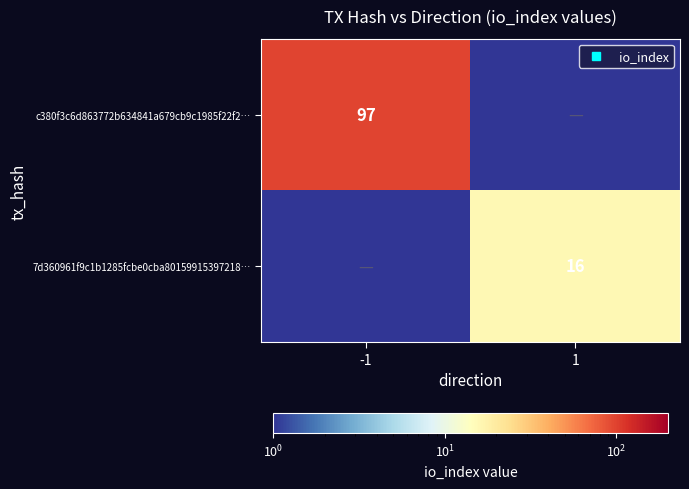

Count the number of categories in the chart.

2